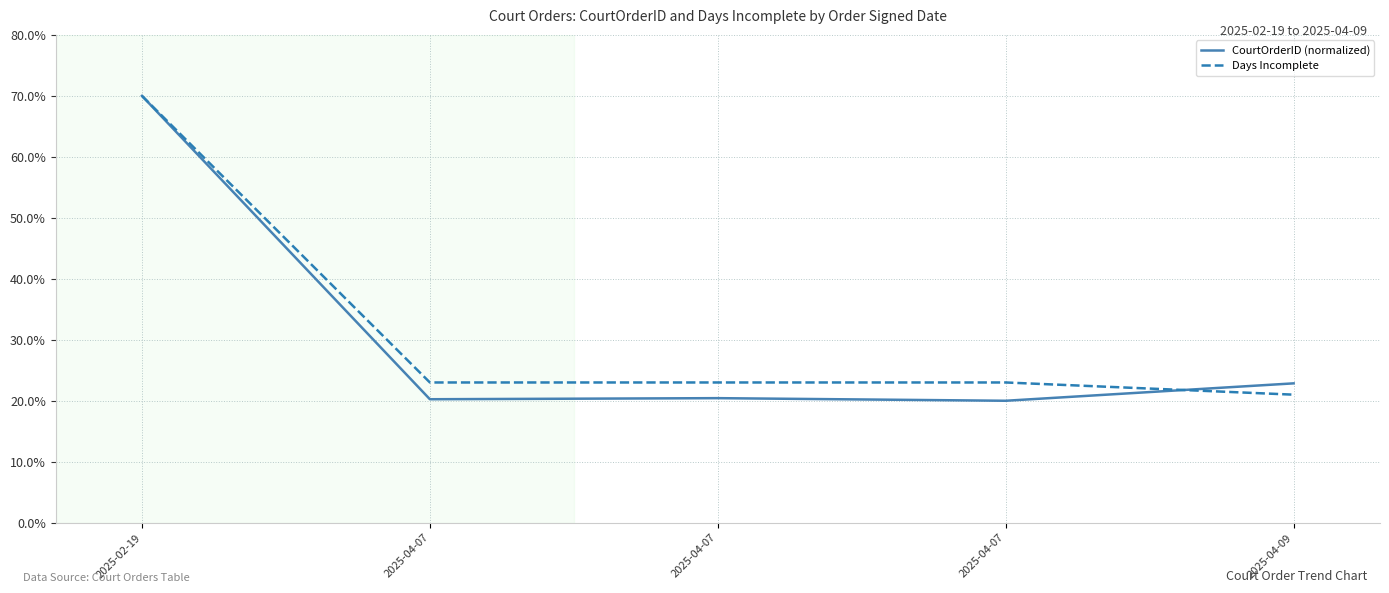

Reading left to right, extract all data points from this chart.

CourtOrderID (normalized): 70.0	20.2	20.4	20.0	22.9
Days Incomplete: 70.0	23.0	23.0	23.0	21.0